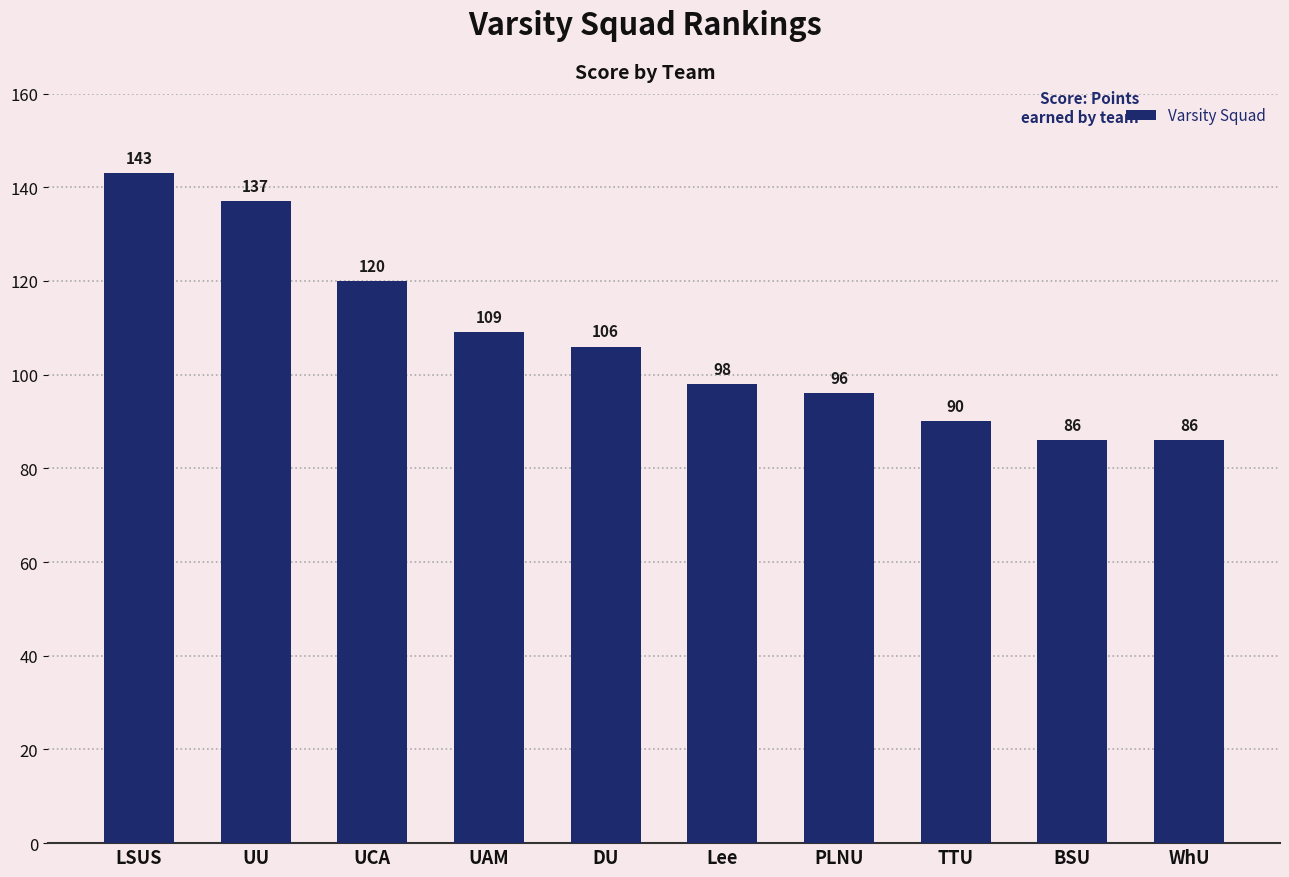

What position from the right is Lee?

5